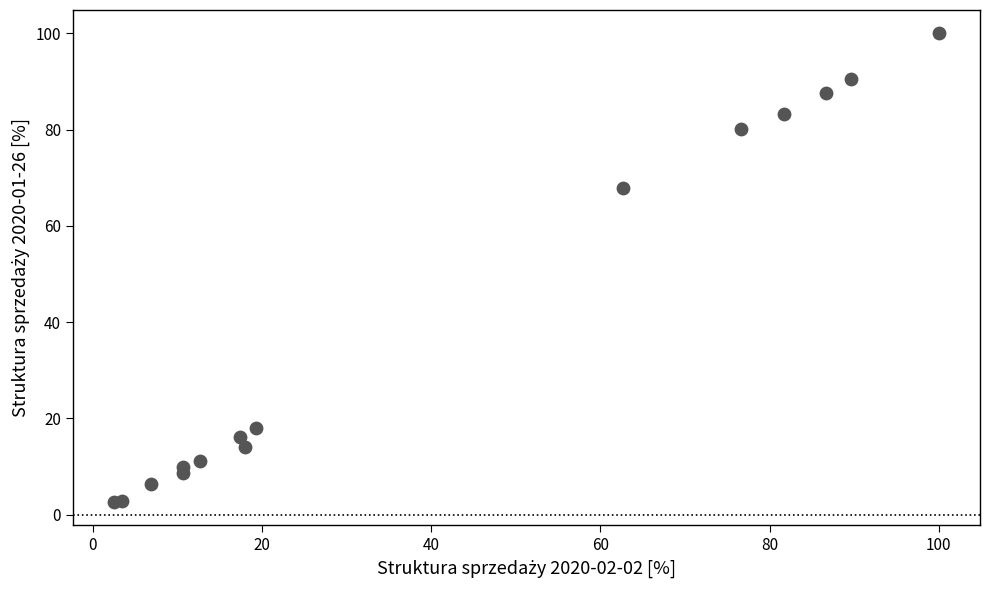

What Y value in the scatter plot is closest to 51?

67.8